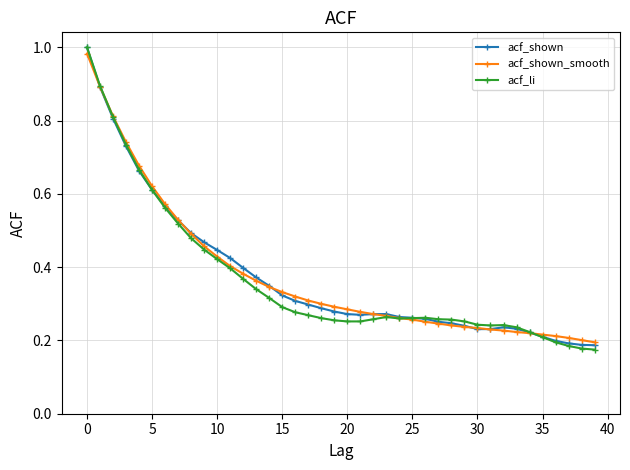

Which series has the largest range (max minus min)?

acf_li